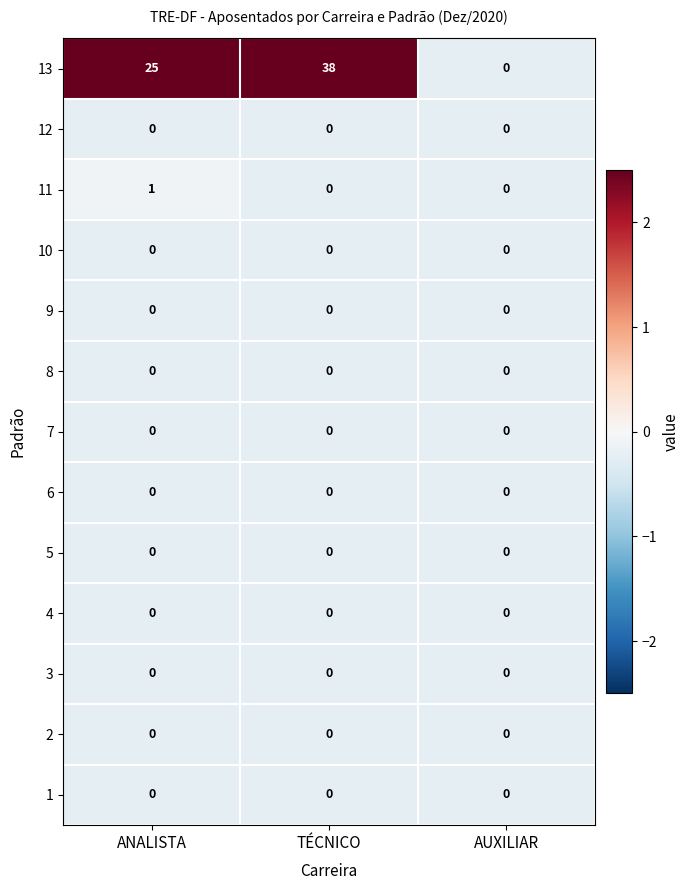

What is the total value across all series at ANALISTA?

26